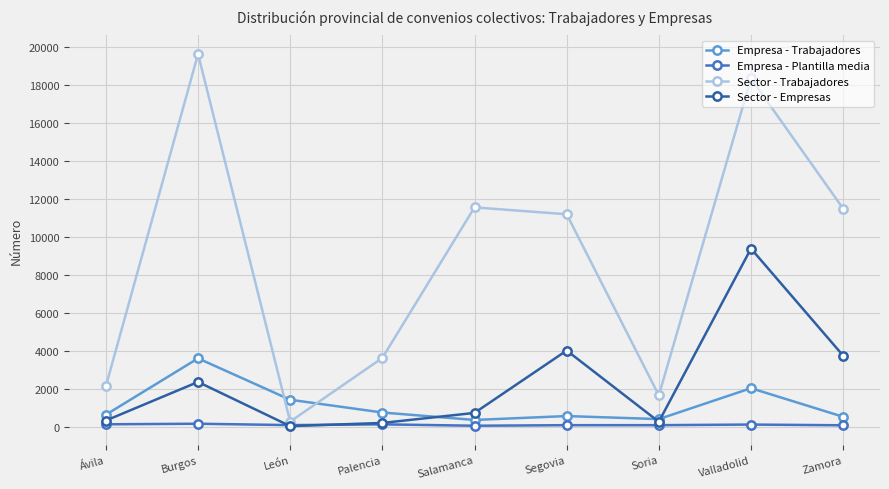

What value does the Sector - Empresas series have at Palencia?

198.0